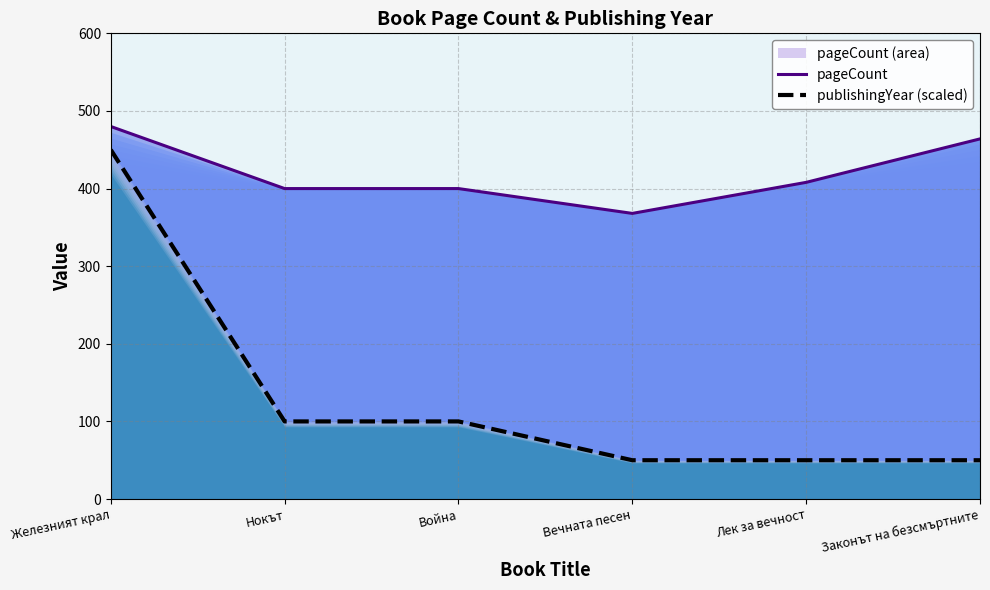

Rank the series at Нокът from highest to lowest value.

pageCount, publishingYear (scaled)